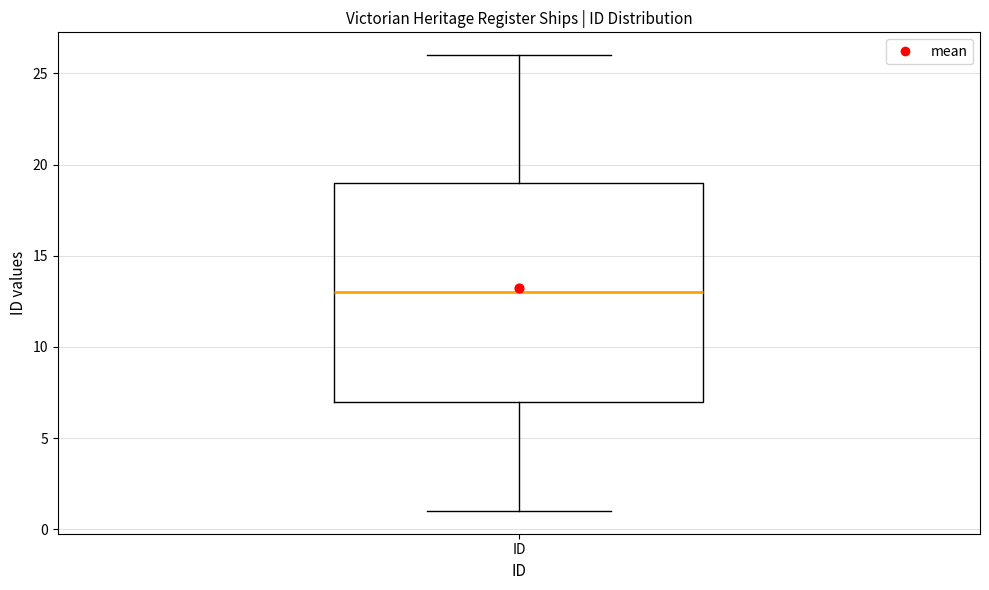

Where does the lower whisker of the box for ID end on the y-axis? The values are not printed on the chart, so give them approximately, as read against the axis.

1